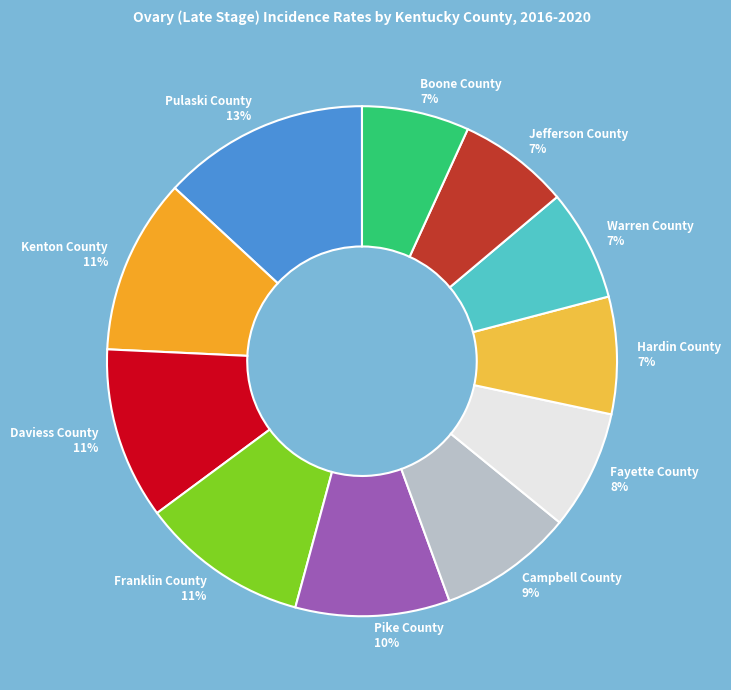

How many segments does this pie chart have?

11